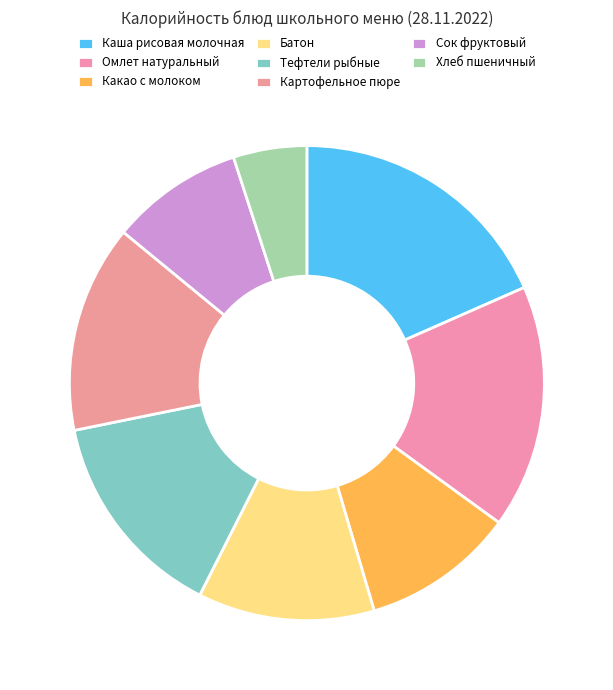

Rank the categories by value from lowest to highest.

Хлеб пшеничный, Сок фруктовый, Какао с молоком, Батон, Картофельное пюре, Тефтели рыбные, Омлет натуральный, Каша рисовая молочная